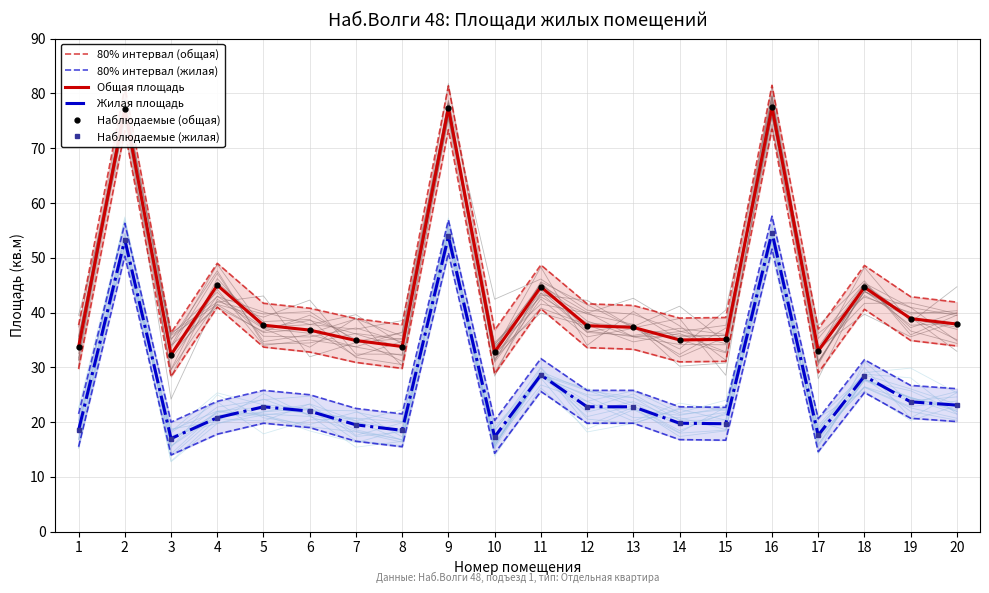

True or false: Наблюдаемые (общая) and Жилая площадь intersect in this chart.

False